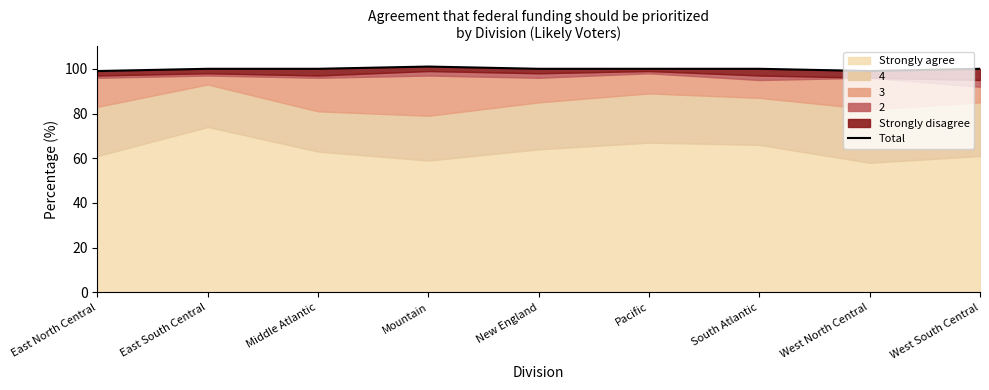

What position from the left is Mountain?

4